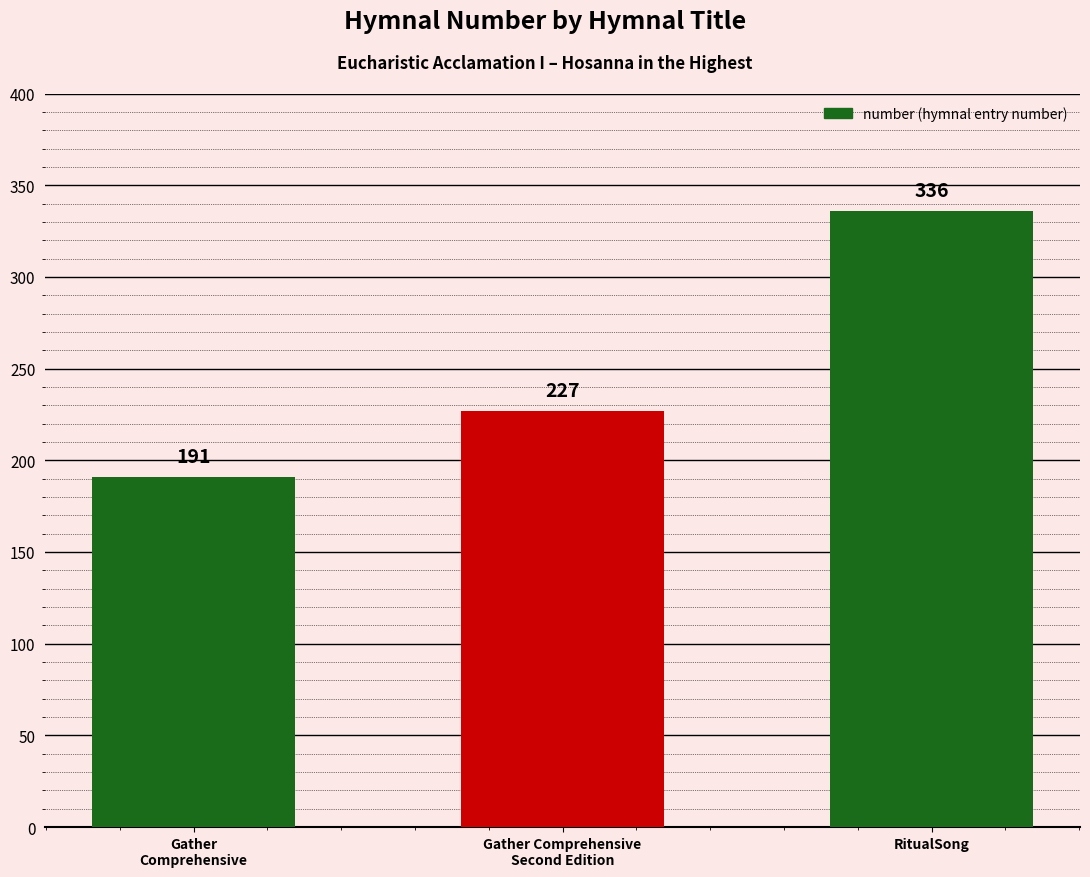

Reading right to left, what are all the values shown in this chart?

336	227	191